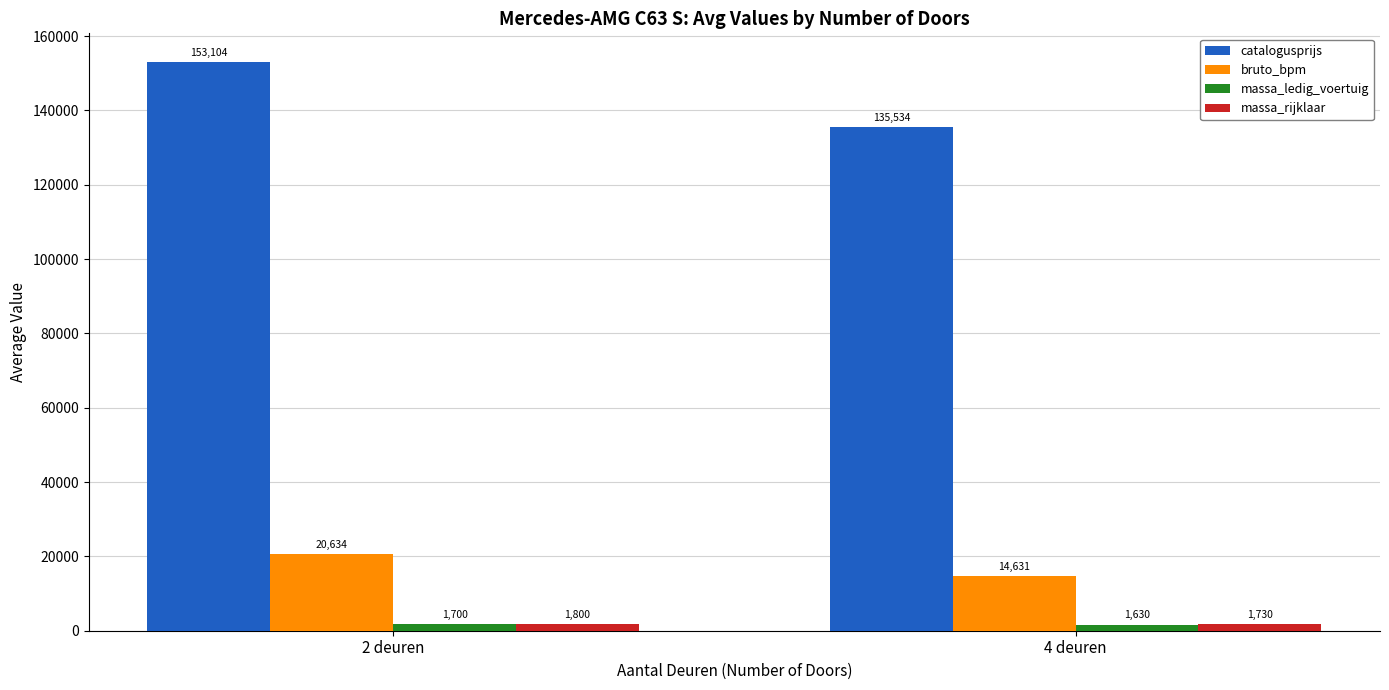

How many categories are shown in the chart?

2